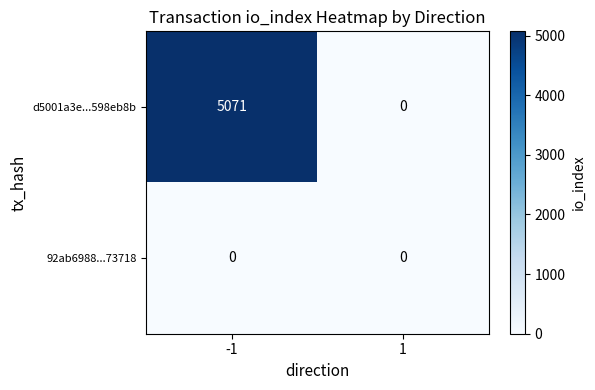

Reading left to right, transcribe all the data shown in this chart.

d5001a3e...598eb8b: -1=5071	1=0
92ab6988...73718: -1=0	1=0